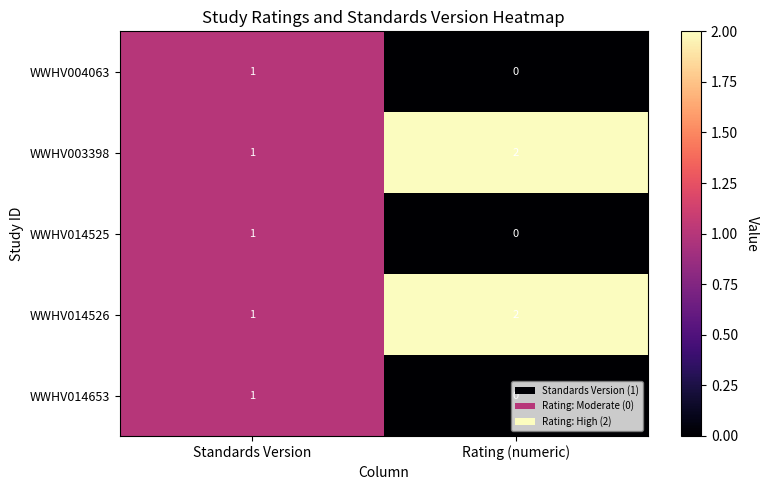

At which label is WWHV014653 closest to 0?

Rating (numeric)